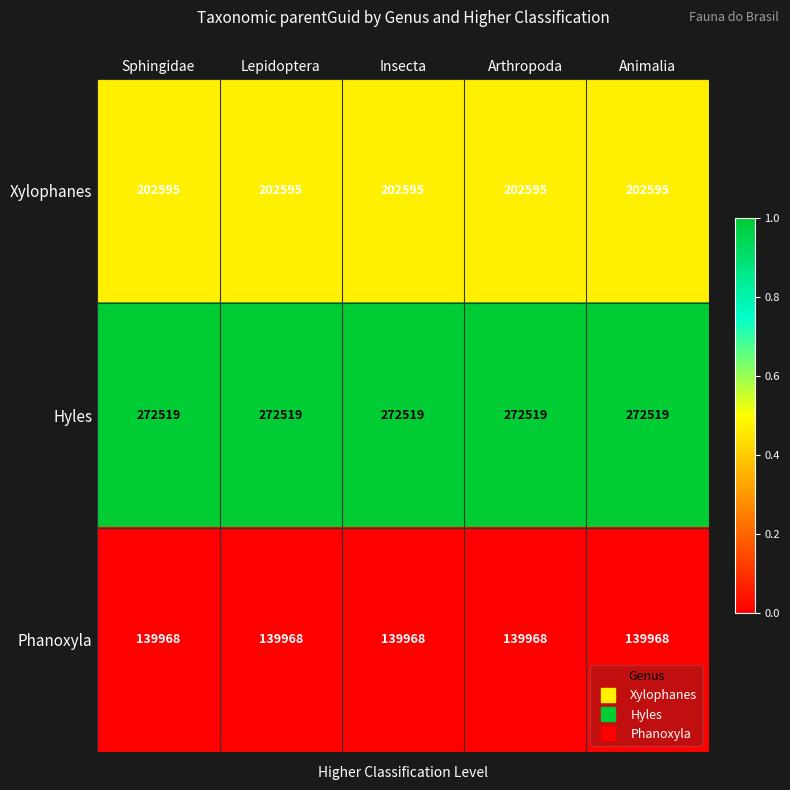

List the series in order of their peak value, highest first.

Hyles, Xylophanes, Phanoxyla